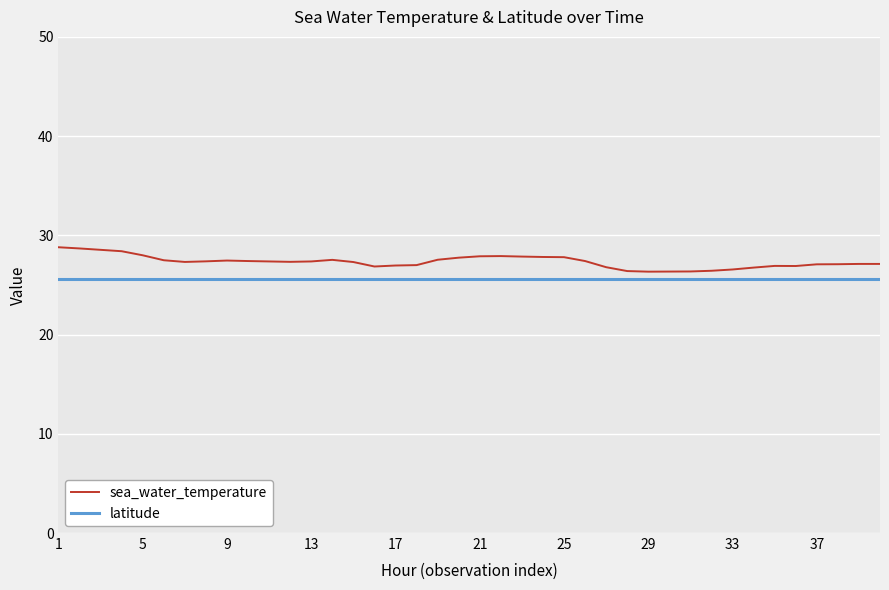

Which series has the widest spread of values?

sea_water_temperature